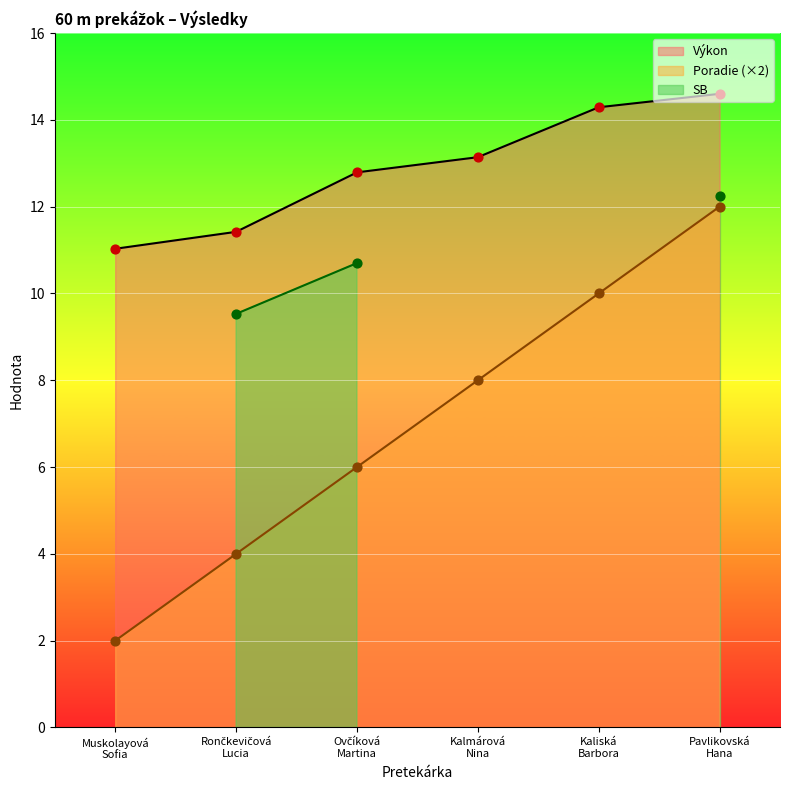

Is the value of Poradie at Rončkevičová
Lucia greater than the value of Výkon at Kaliská
Barbora?

No